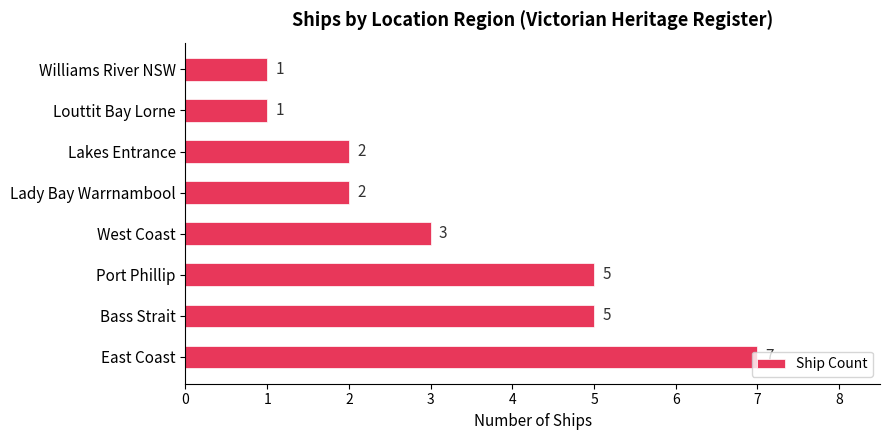

Count the number of data series in this chart.

1